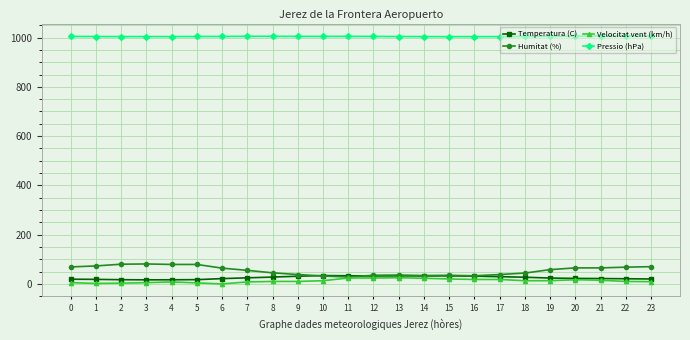

What is the sum of all Humitat (%) values?

1304.0